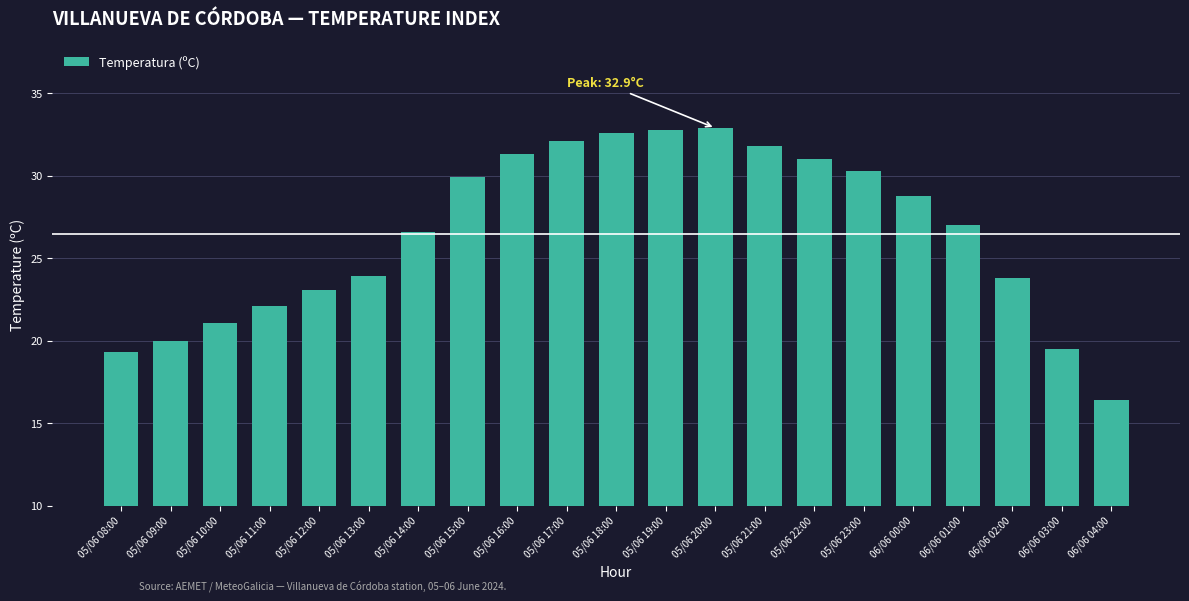

What is the sum of the values at 05/06 23:00 and 05/06 09:00?

50.3